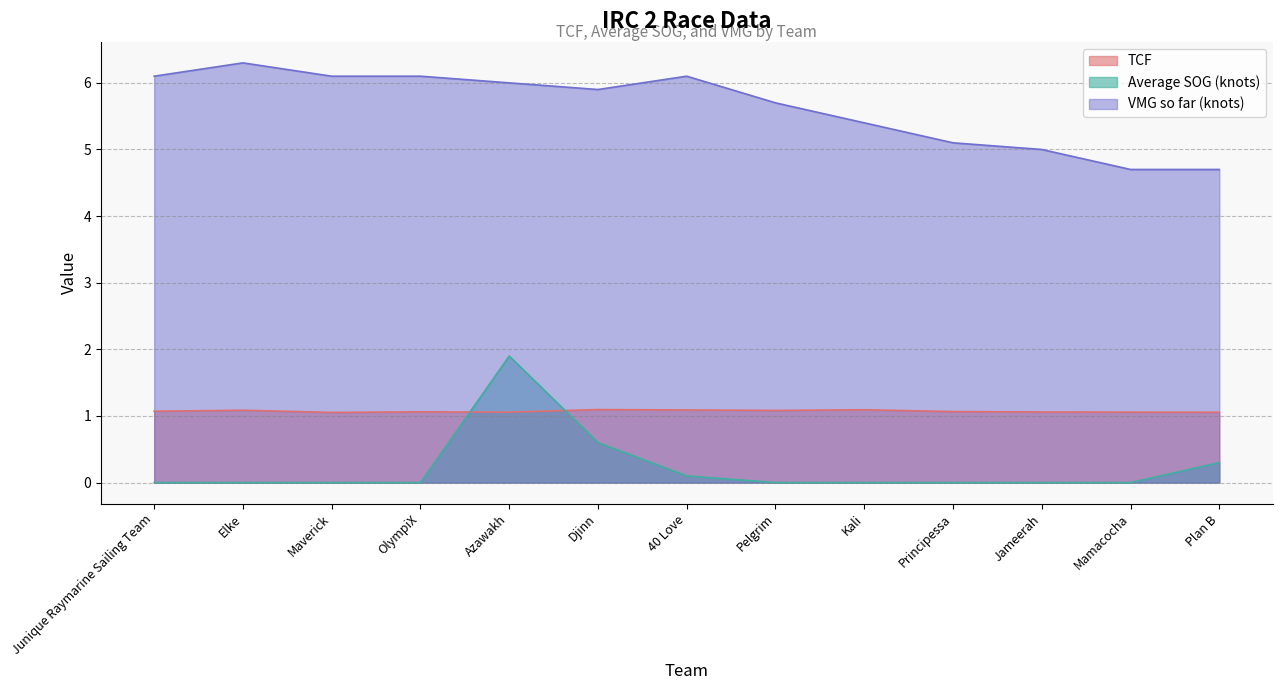

The value of VMG so far (knots) at Pelgrim is 5.7. True or false?

True